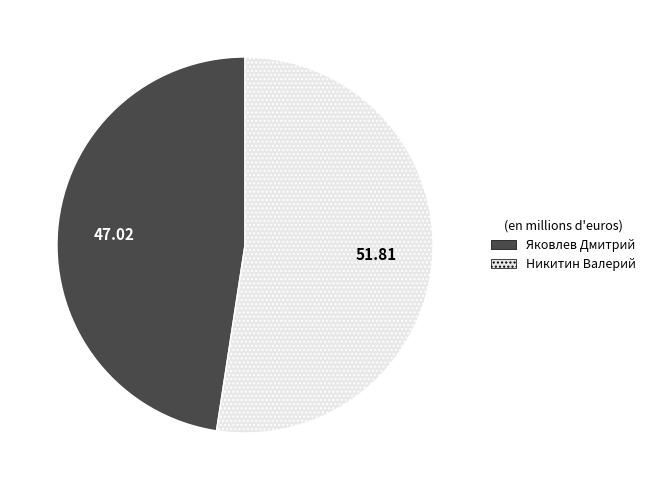

Approximately how many times larger is the value at Никитин Валерий compared to Яковлев Дмитрий?

1.1